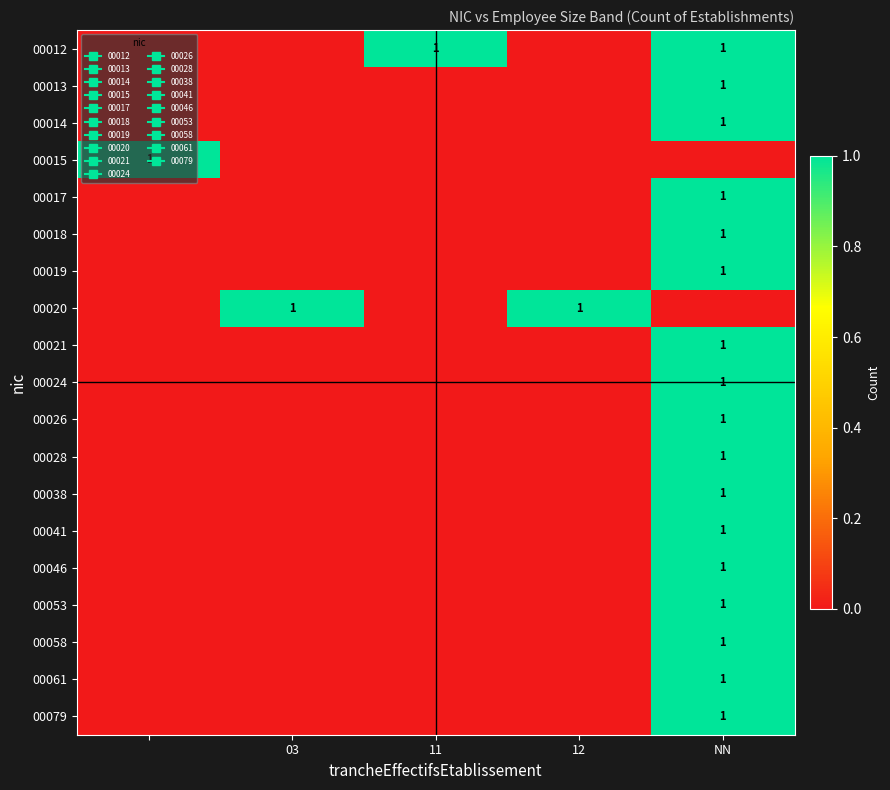

Which label corresponds to the largest value in the chart?

11